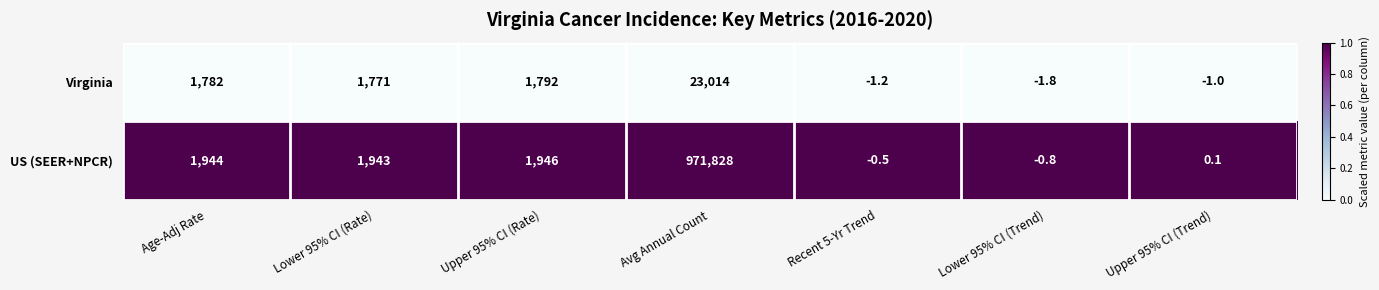

Which series has the largest total across all categories?

US (SEER+NPCR)